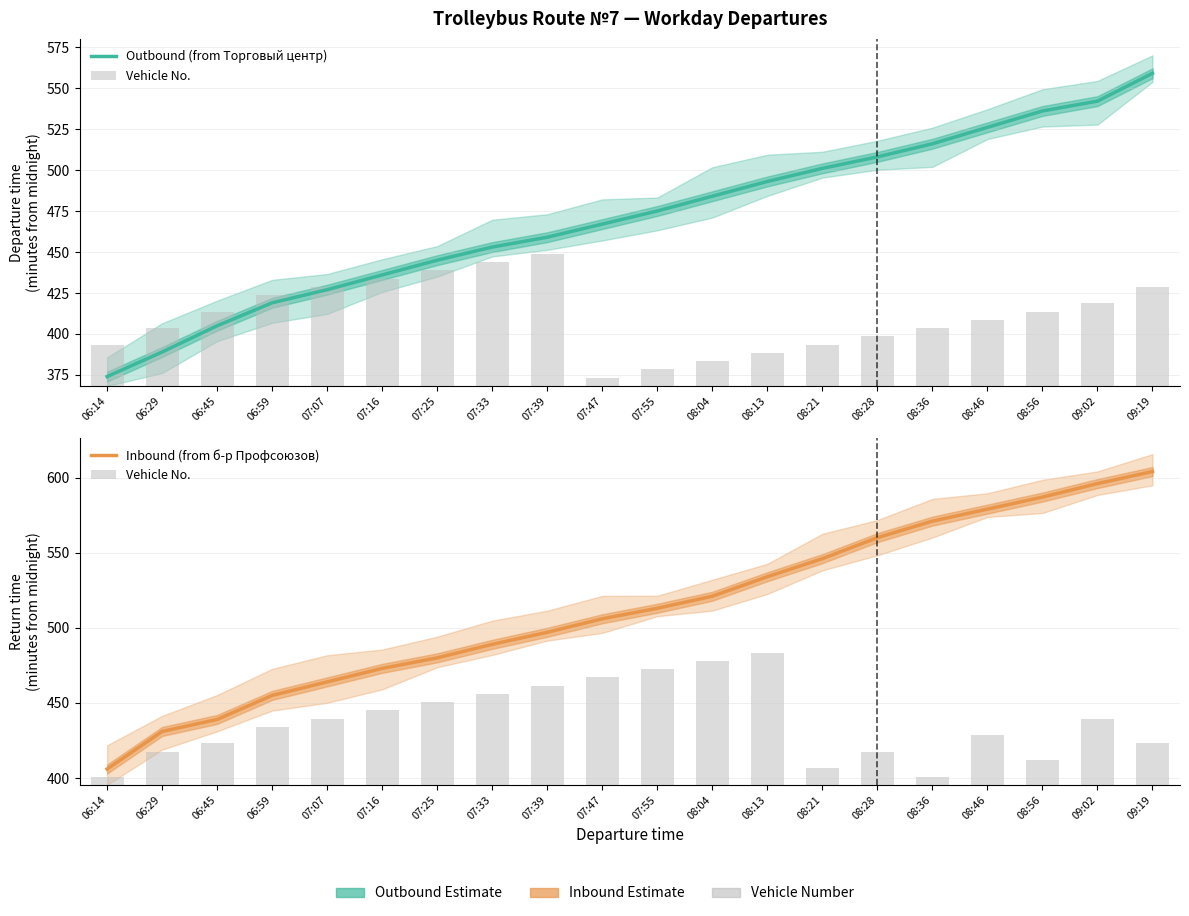

Rank the series by their maximum value, from lowest to highest.

Vehicle No., Outbound (from Торговый центр), Inbound (from б-р Профсоюзов)